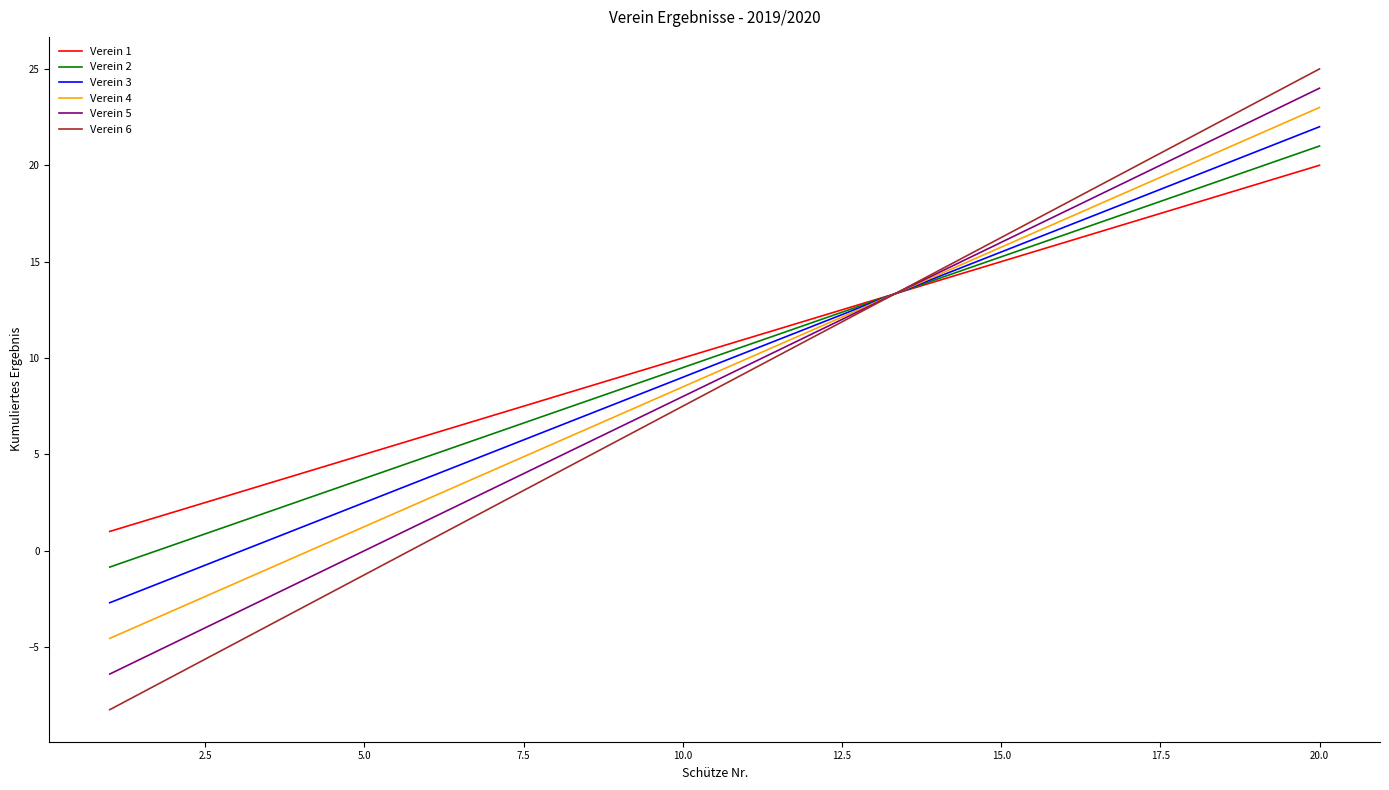

What is the minimum value for Verein 1?

1.0